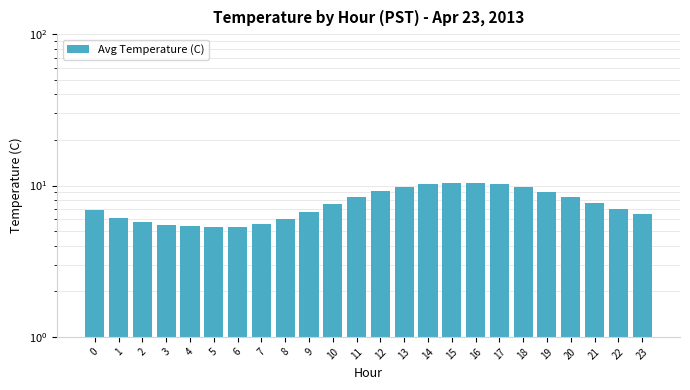

List the labels in order of value, largest first.

15, 16, 14, 17, 13, 18, 12, 19, 11, 20, 21, 10, 22, 0, 9, 23, 1, 8, 2, 7, 3, 4, 6, 5